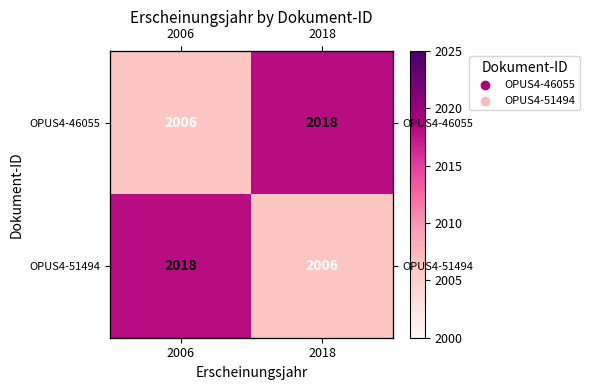

How many data points does each series have?

2